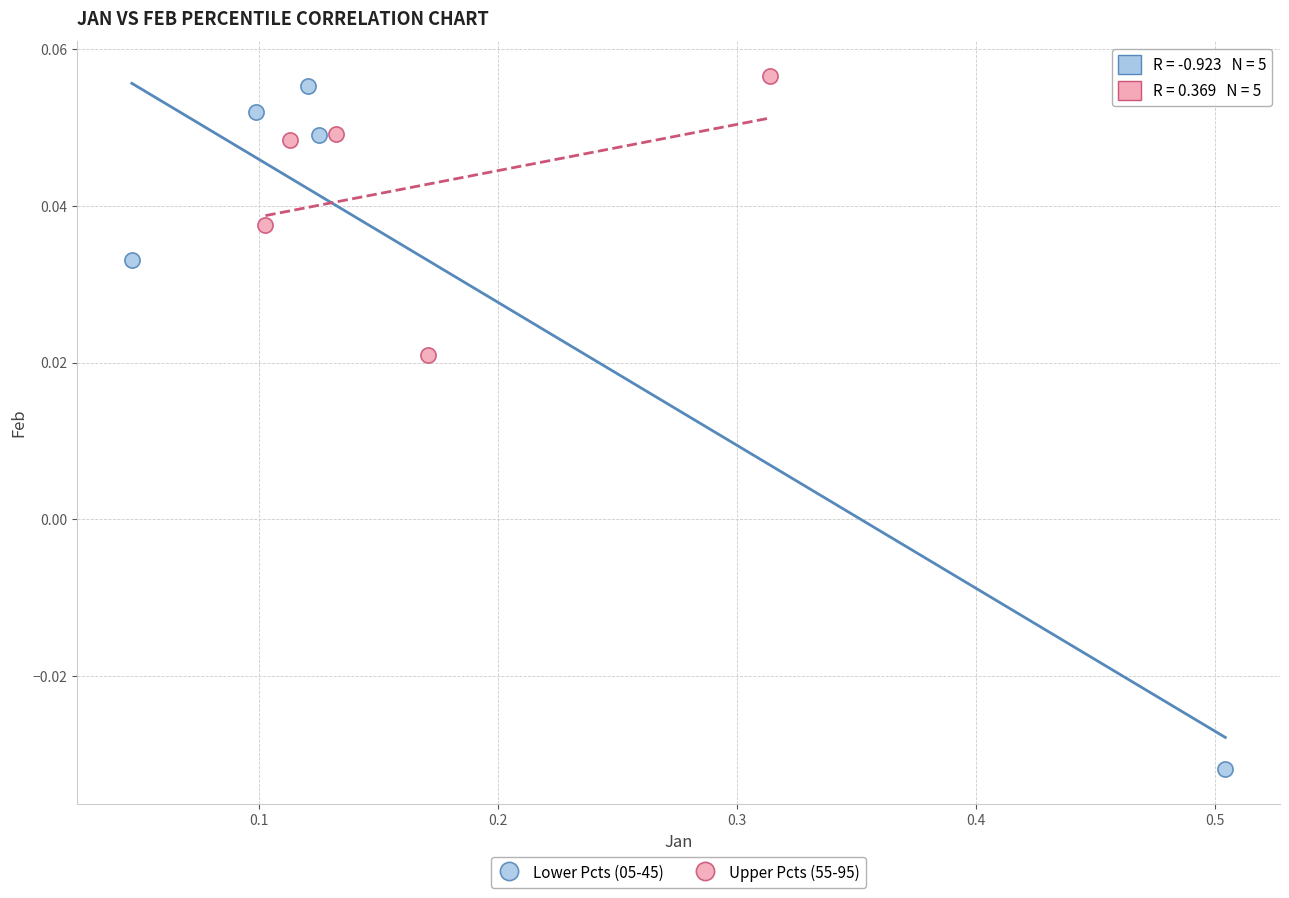

Which series has the widest spread of Y values?

Lower Pcts (05-45)